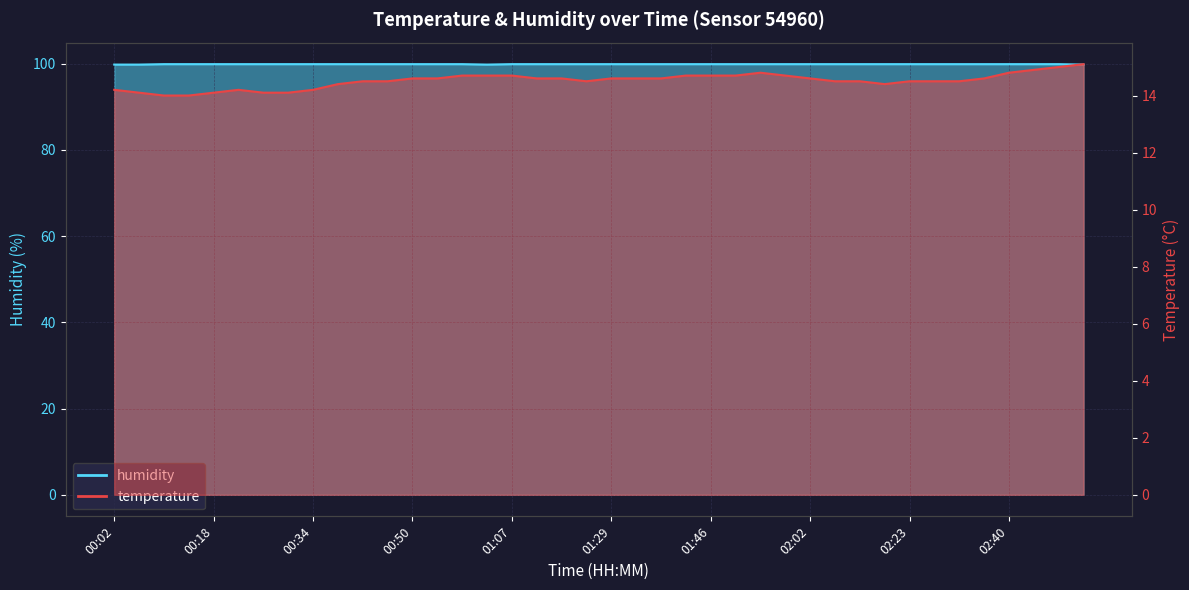

At which category does the chart reach its peak across all series?

00:10